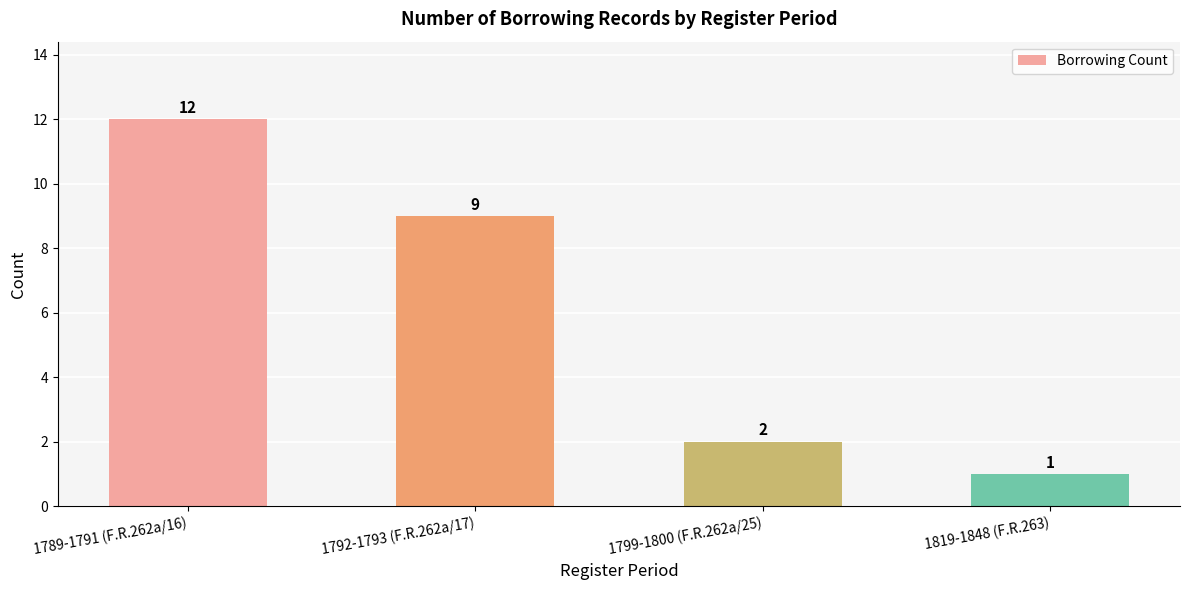

At which label is the value closest to 6?

1792-1793 (F.R.262a/17)